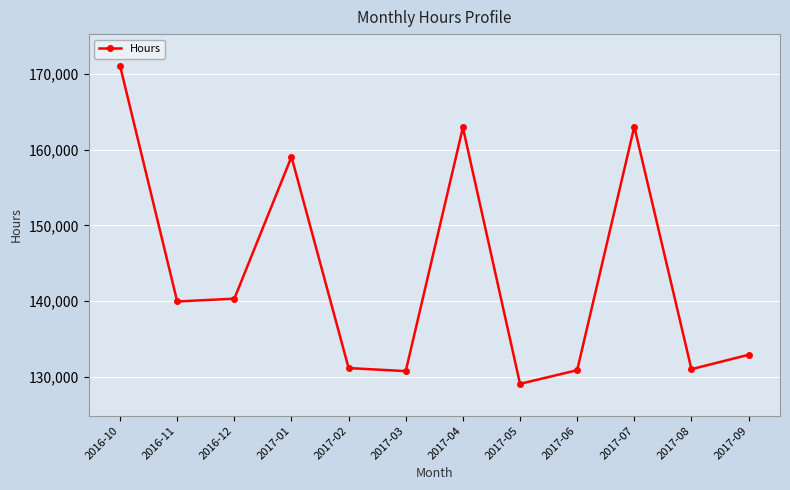

What is the ratio of the value at 2017-09 to the value at 2017-04?

0.8